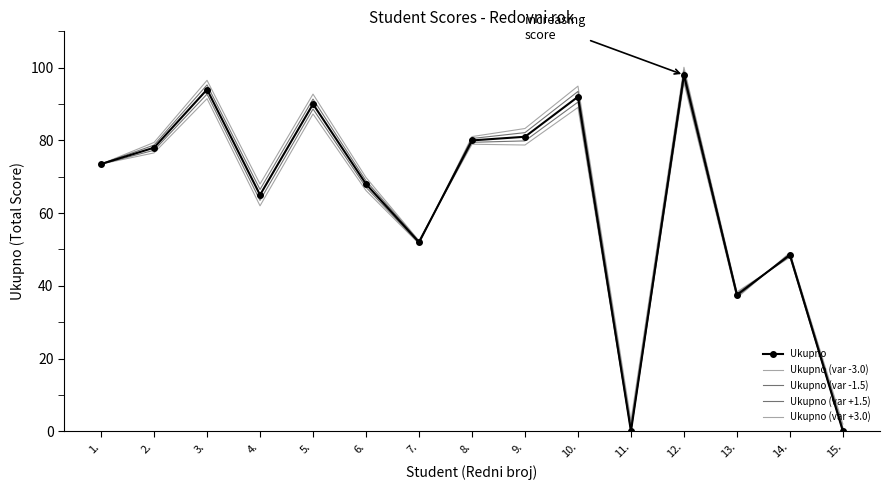

True or false: Ukupno (var -1.5) and Ukupno (var +3.0) cross at least once.

True